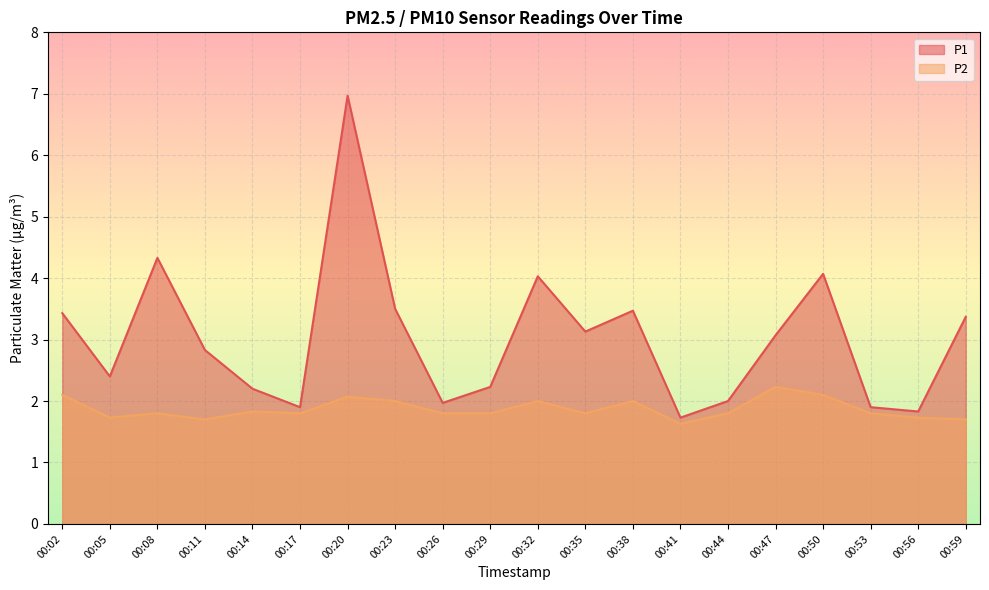

True or false: P1 line and P2 line intersect in this chart.

False